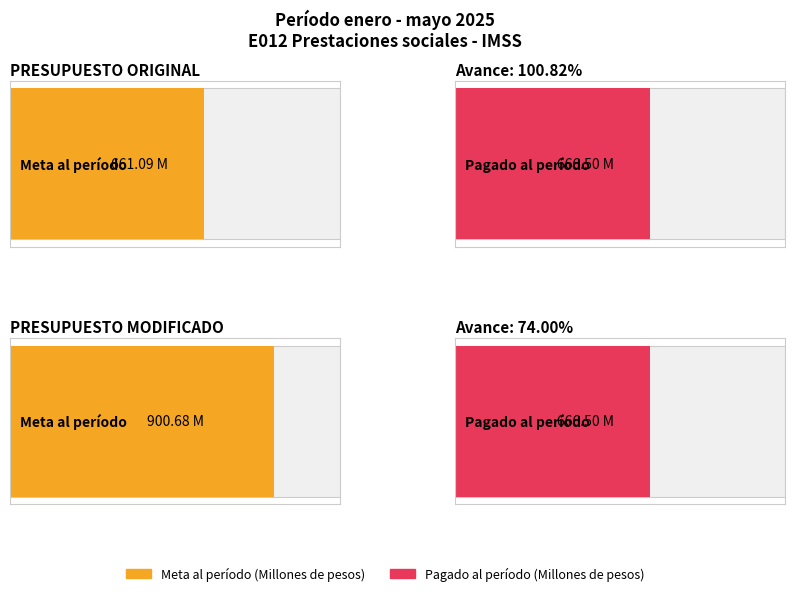

What is the label of the 1st bar from the left?

PRESUPUESTO ORIGINAL